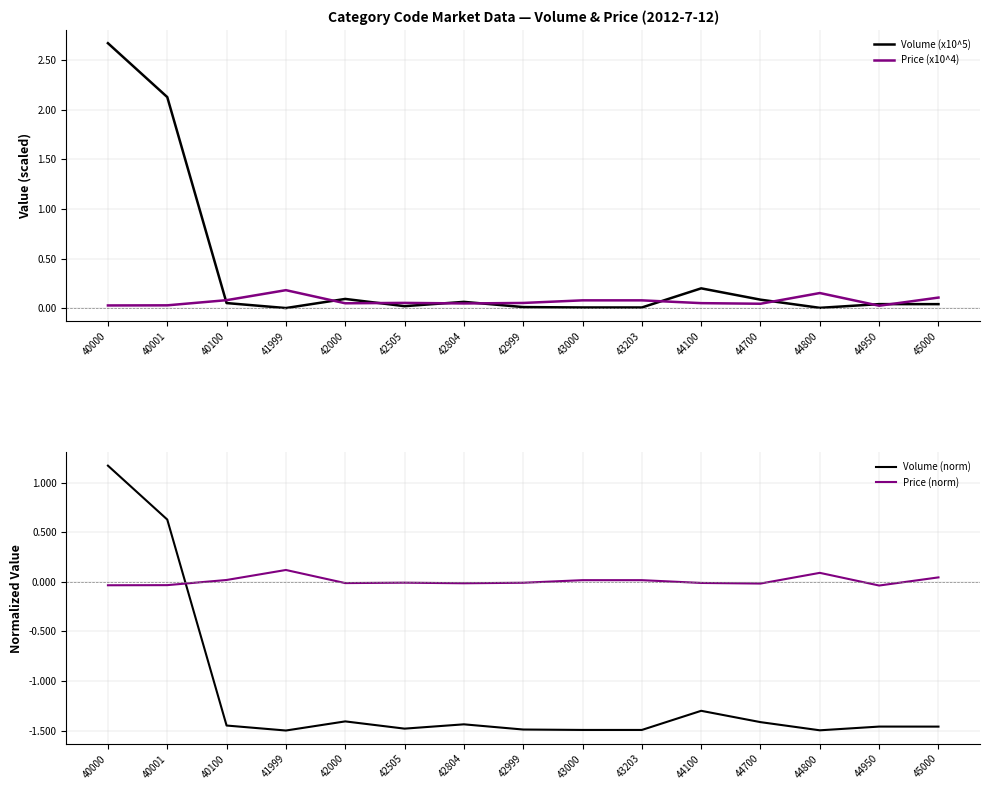

How many interior local peaks does the Volume (norm) series have?

4